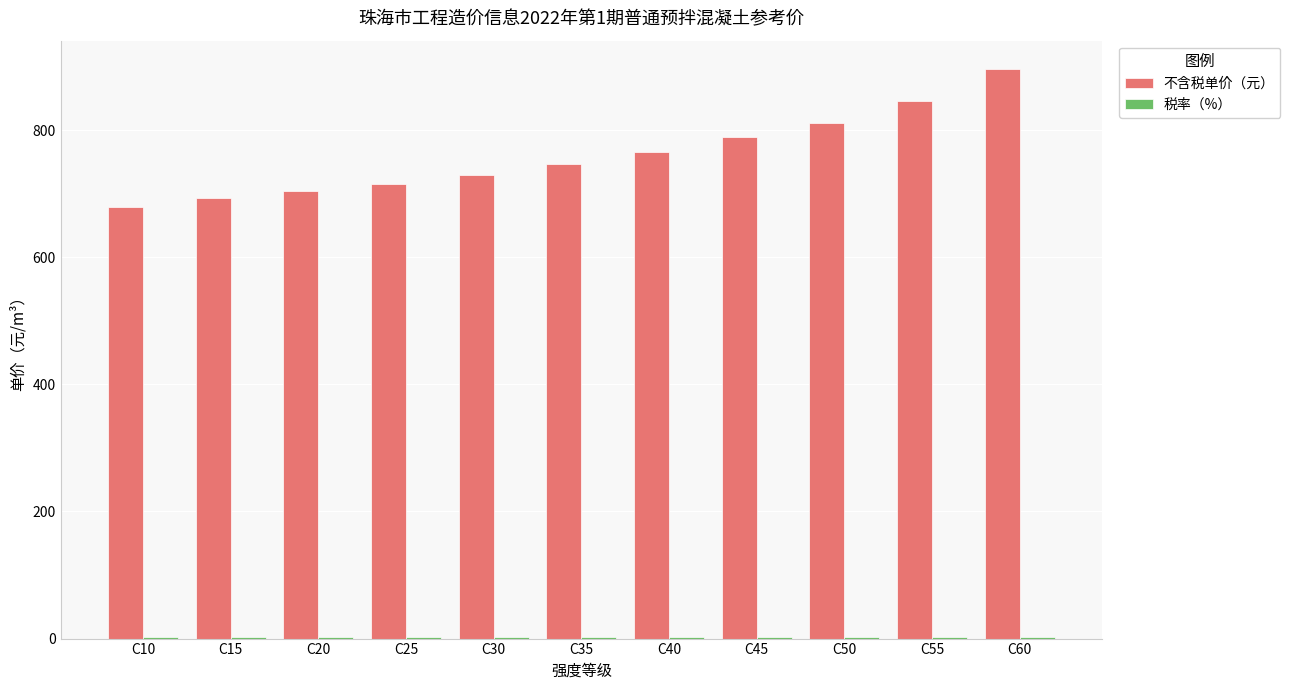

Which series has the largest total across all categories?

不含税单价（元）